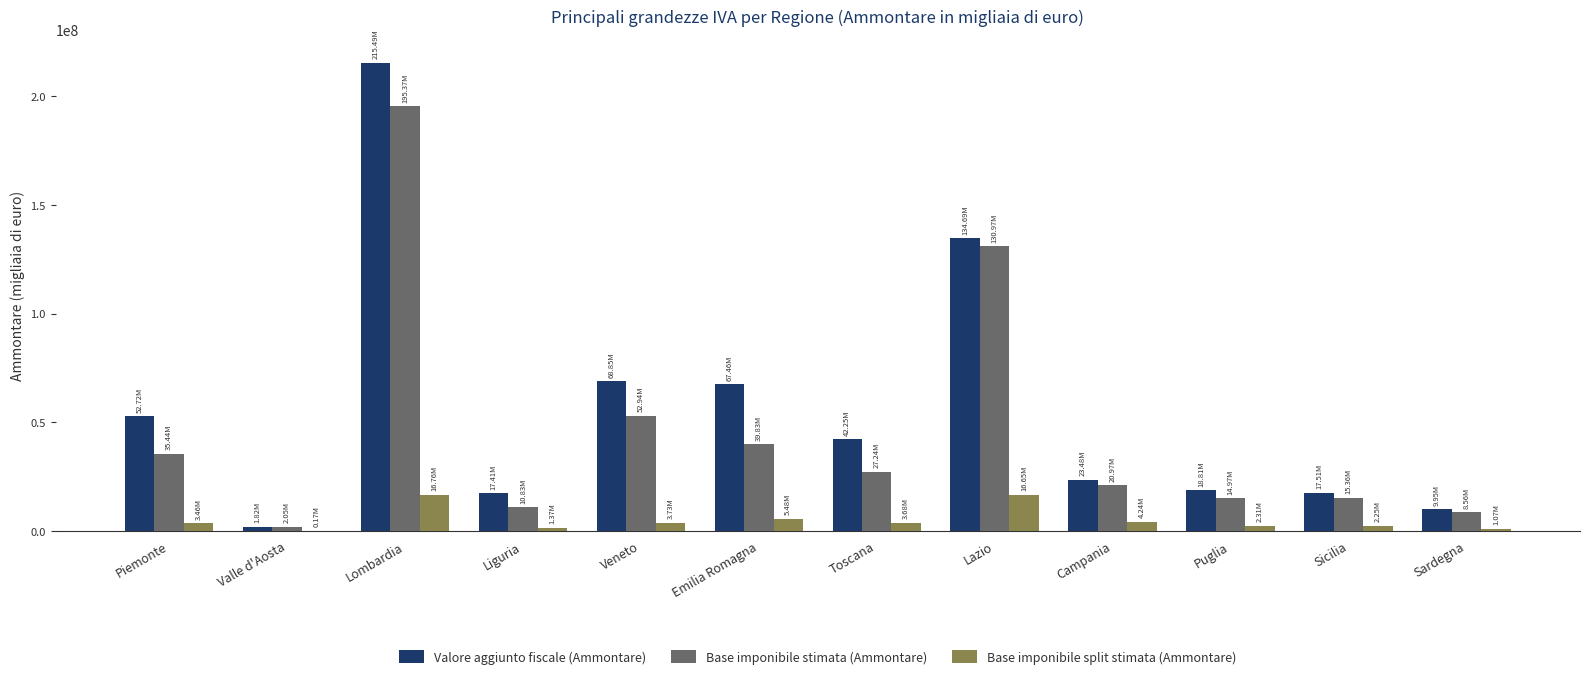

At which label is Base imponibile stimata (Ammontare) closest to 98710273?

Lazio